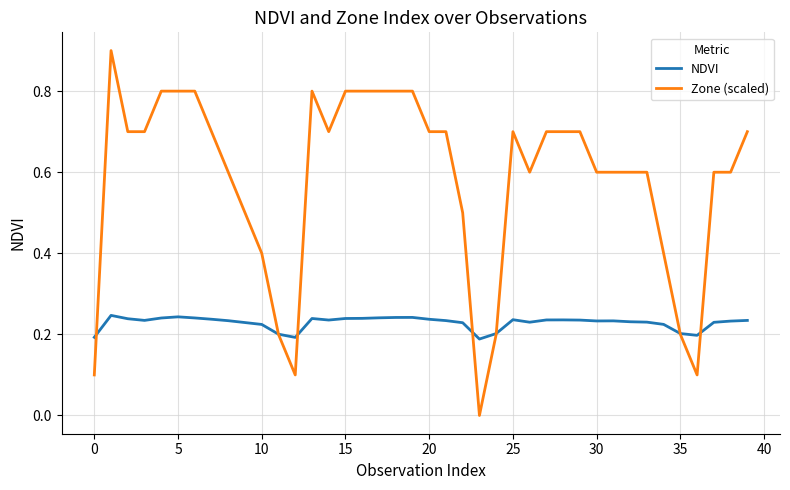

Rank the series by their average value, from highest to lowest.

Zone (scaled), NDVI